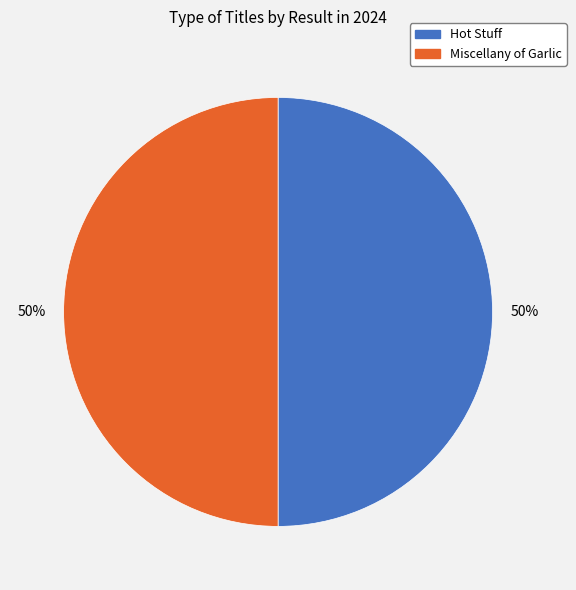

Combined, do Miscellany of Garlic and Hot Stuff account for over 50%?

Yes